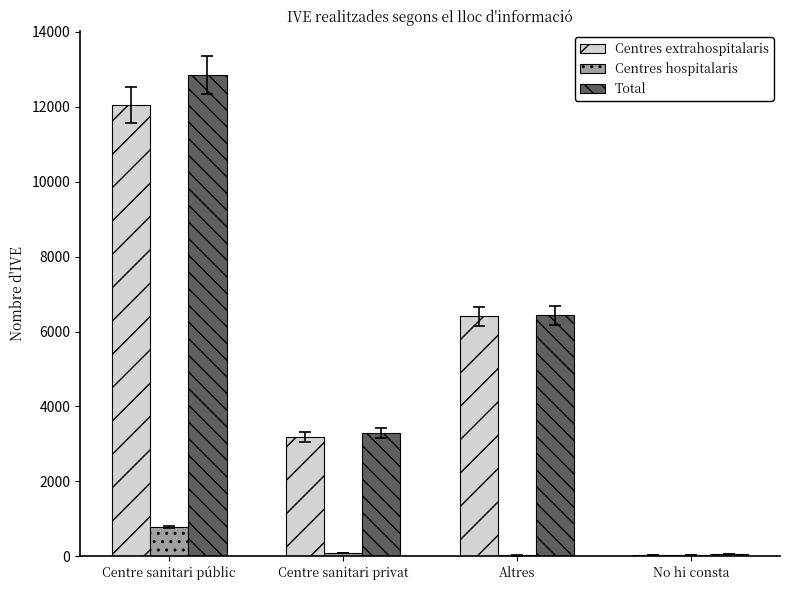

Are the bars grouped side by side (vs. stacked)?

Yes